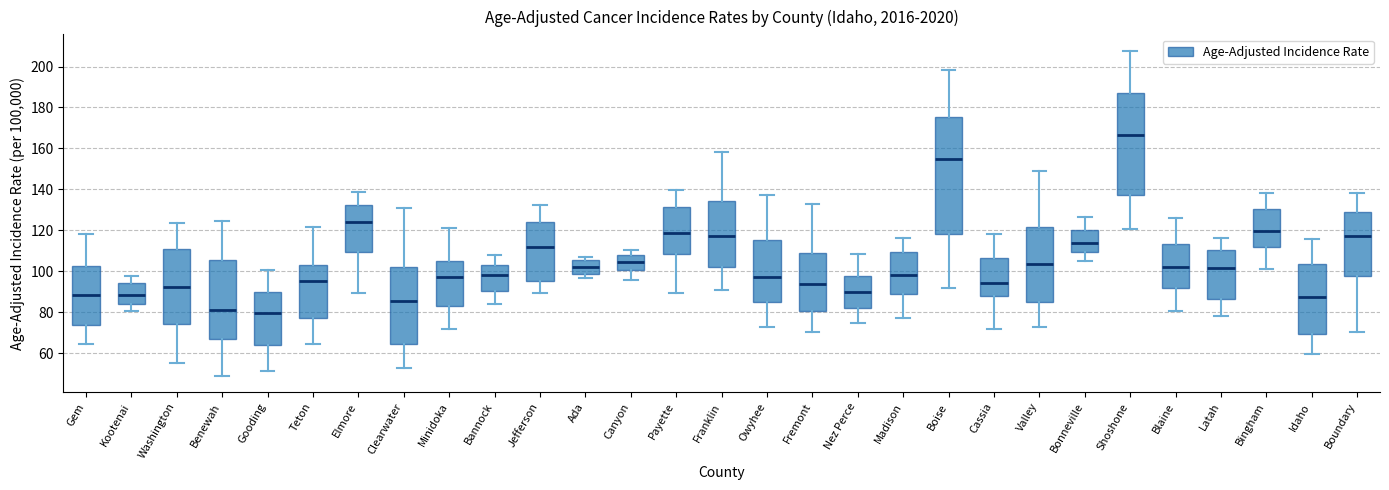

Reading left to right, read every box against the y-axis: the position of its median line, the range the box covers, and the ends of its whiskers. The values are not printed on the chart, so give them approximately, as read against the axis.

Gem: median 88, box 74 to 102, whiskers 64 to 118
Kootenai: median 88, box 84 to 94, whiskers 80 to 98
Washington: median 92, box 74 to 110, whiskers 56 to 124
Benewah: median 82, box 68 to 106, whiskers 48 to 124
Gooding: median 80, box 64 to 90, whiskers 52 to 100
Teton: median 96, box 78 to 104, whiskers 64 to 122
Elmore: median 124, box 110 to 132, whiskers 90 to 138
Clearwater: median 86, box 64 to 102, whiskers 52 to 130
Minidoka: median 98, box 82 to 104, whiskers 72 to 122
Bannock: median 98, box 90 to 104, whiskers 84 to 108
Jefferson: median 112, box 96 to 124, whiskers 90 to 132
Ada: median 102, box 98 to 106, whiskers 96 to 106 (just above the box's upper edge)
Canyon: median 104, box 100 to 108, whiskers 96 to 110
Payette: median 118, box 108 to 132, whiskers 90 to 140
Franklin: median 118, box 102 to 134, whiskers 90 to 158
Owyhee: median 98, box 84 to 116, whiskers 72 to 138
Fremont: median 94, box 80 to 108, whiskers 70 to 132
Nez Perce: median 90, box 82 to 98, whiskers 74 to 108
Madison: median 98, box 88 to 110, whiskers 78 to 116
Boise: median 154, box 118 to 176, whiskers 92 to 198
Cassia: median 94, box 88 to 106, whiskers 72 to 118
Valley: median 104, box 86 to 122, whiskers 72 to 148
Bonneville: median 114, box 110 to 120, whiskers 104 to 126
Shoshone: median 166, box 138 to 188, whiskers 120 to 208
Blaine: median 102, box 92 to 114, whiskers 80 to 126
Latah: median 102, box 86 to 110, whiskers 78 to 116
Bingham: median 120, box 112 to 130, whiskers 102 to 138
Idaho: median 88, box 70 to 104, whiskers 60 to 116
Boundary: median 118, box 98 to 128, whiskers 70 to 138